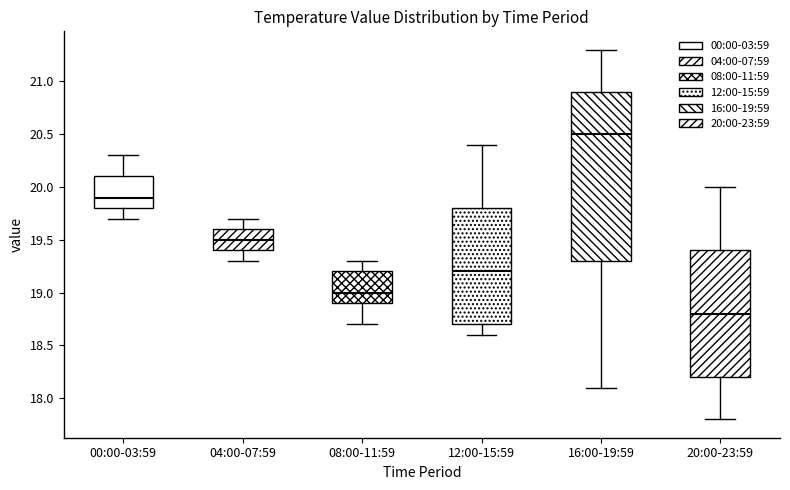

Reading left to right, read every box against the y-axis: the position of its median line, the range the box covers, and the ends of its whiskers. The values are not printed on the chart, so give them approximately, as read against the axis.

00:00-03:59: median 19.9, box 19.8 to 20.1, whiskers 19.7 to 20.3
04:00-07:59: median 19.5, box 19.4 to 19.6, whiskers 19.3 to 19.7
08:00-11:59: median 19.0, box 18.9 to 19.2, whiskers 18.7 to 19.3
12:00-15:59: median 19.2, box 18.7 to 19.8, whiskers 18.6 to 20.4
16:00-19:59: median 20.5, box 19.3 to 20.9, whiskers 18.1 to 21.3
20:00-23:59: median 18.8, box 18.2 to 19.4, whiskers 17.8 to 20.0